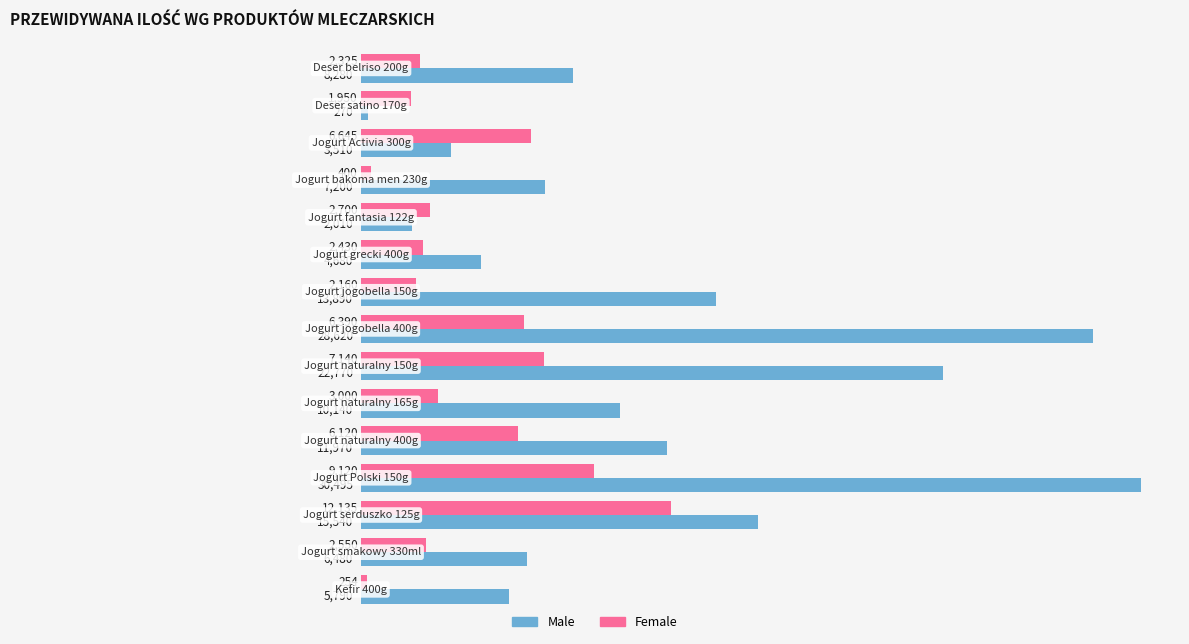

Which series has the largest range (max minus min)?

Male